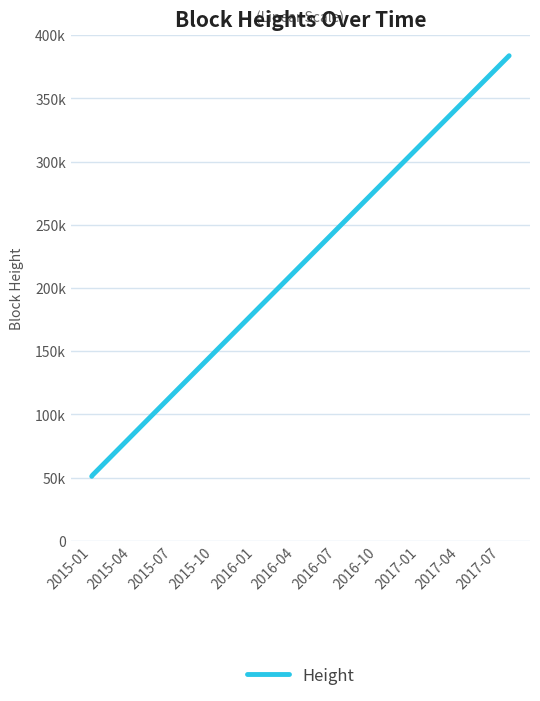

Does the chart have visible grid lines?

Yes